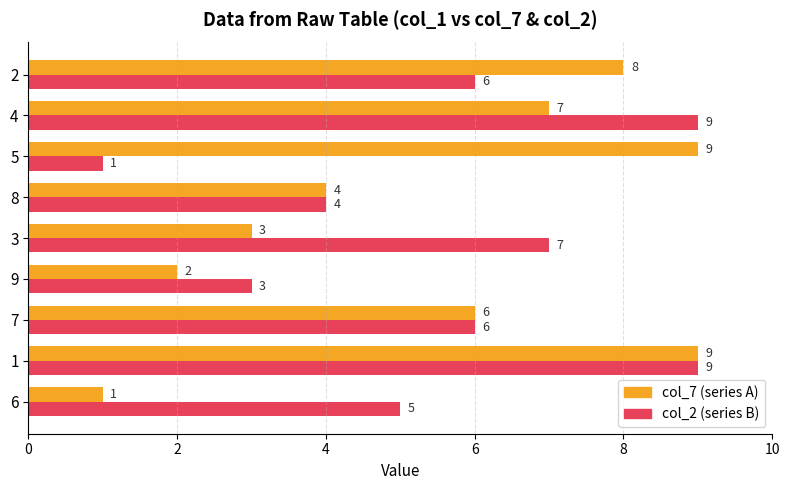

True or false: col_7 (series A) has a value of 2 at 3.

False